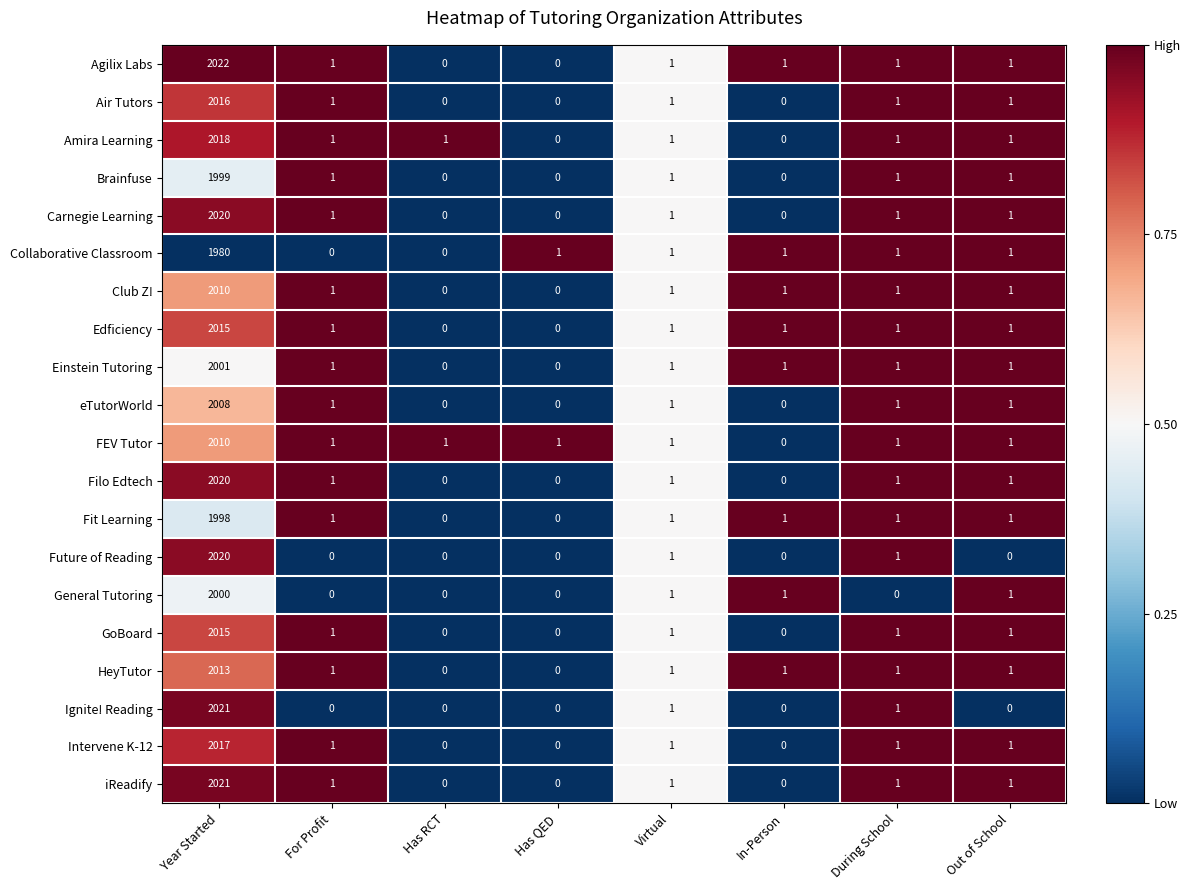

True or false: General Tutoring has a value of 0 at Has RCT.

True